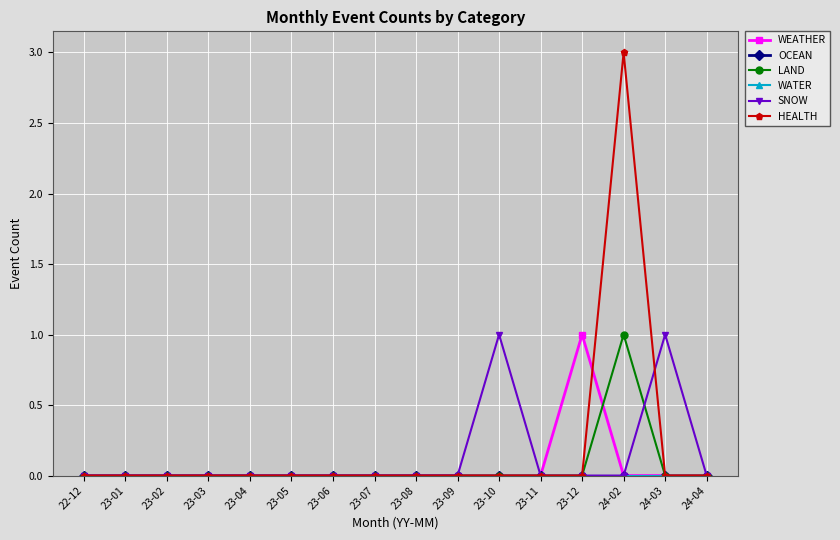

What position from the left is 23-09?

10